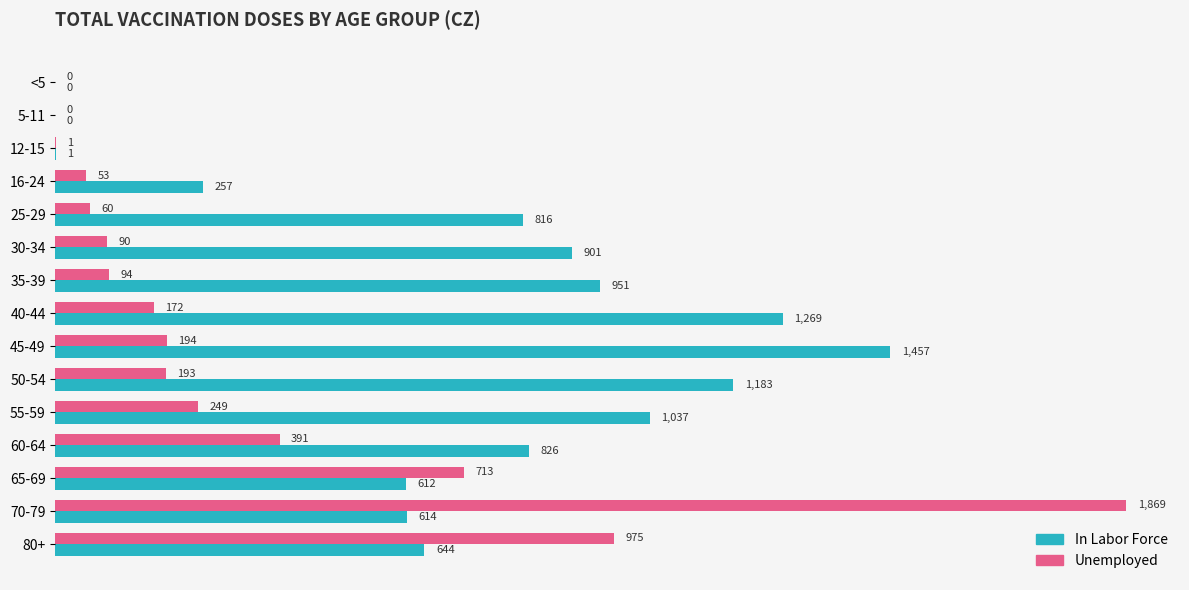

Which category has the highest value in the Unemployed series?

70-79